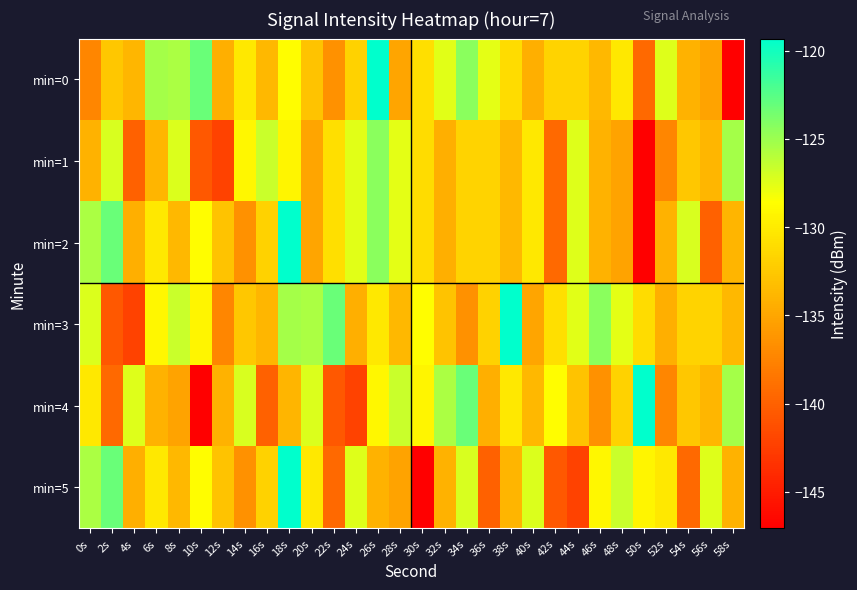

How many data points does each series have?

30